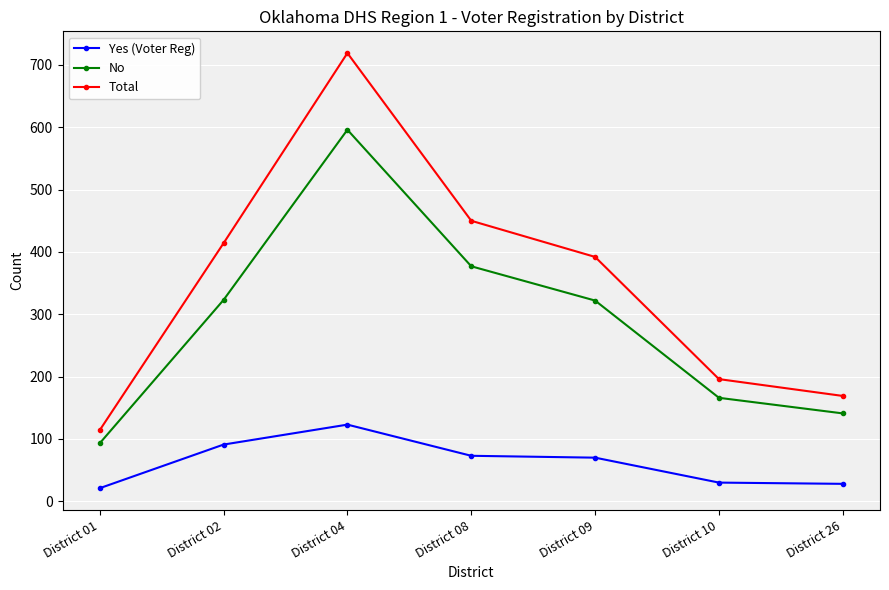

How many interior local peaks does the No series have?

1